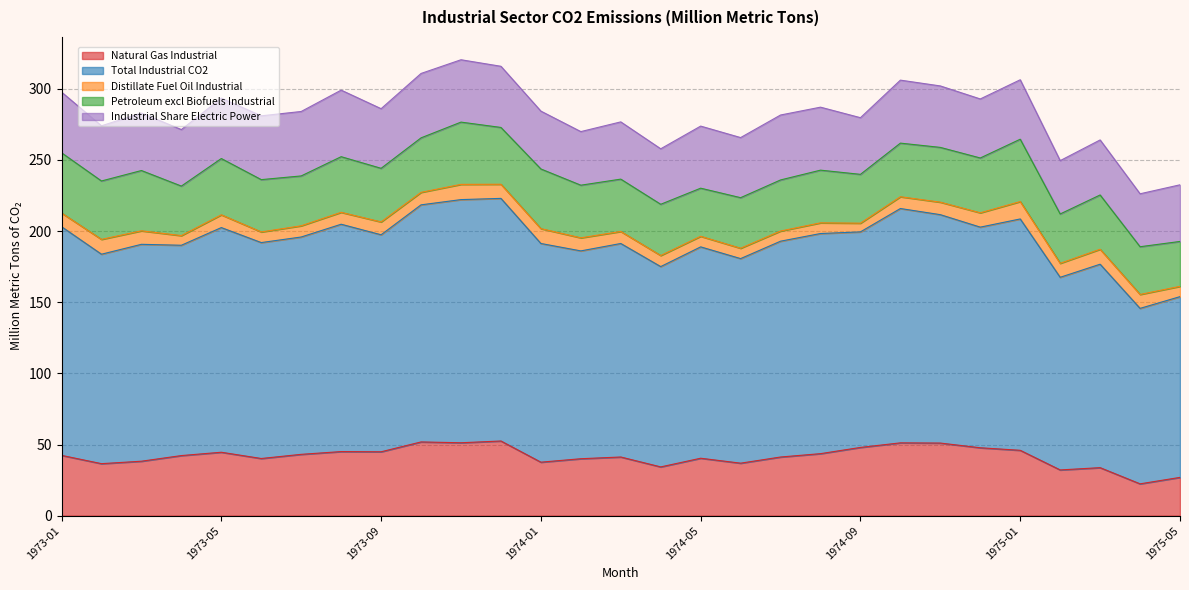

At which category does the chart reach its minimum across all series?

1974-09